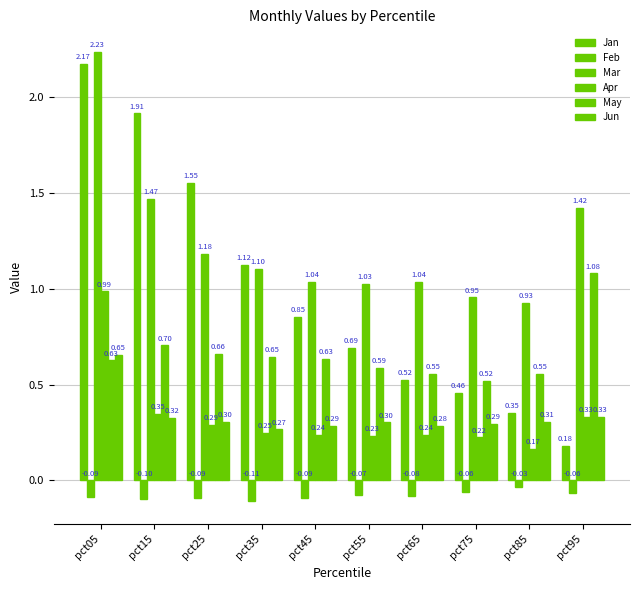

Reading left to right, transcribe all the data shown in this chart.

Jan: pct05=2.2	pct15=1.9	pct25=1.6	pct35=1.1	pct45=0.9	pct55=0.7	pct65=0.5	pct75=0.5	pct85=0.4	pct95=0.2
Feb: pct05=-0.1	pct15=-0.1	pct25=-0.1	pct35=-0.1	pct45=-0.1	pct55=-0.1	pct65=-0.1	pct75=-0.1	pct85=-0.0	pct95=-0.1
Mar: pct05=2.2	pct15=1.5	pct25=1.2	pct35=1.1	pct45=1.0	pct55=1.0	pct65=1.0	pct75=1.0	pct85=0.9	pct95=1.4
Apr: pct05=1.0	pct15=0.3	pct25=0.3	pct35=0.2	pct45=0.2	pct55=0.2	pct65=0.2	pct75=0.2	pct85=0.2	pct95=0.3
May: pct05=0.6	pct15=0.7	pct25=0.7	pct35=0.6	pct45=0.6	pct55=0.6	pct65=0.6	pct75=0.5	pct85=0.6	pct95=1.1
Jun: pct05=0.7	pct15=0.3	pct25=0.3	pct35=0.3	pct45=0.3	pct55=0.3	pct65=0.3	pct75=0.3	pct85=0.3	pct95=0.3